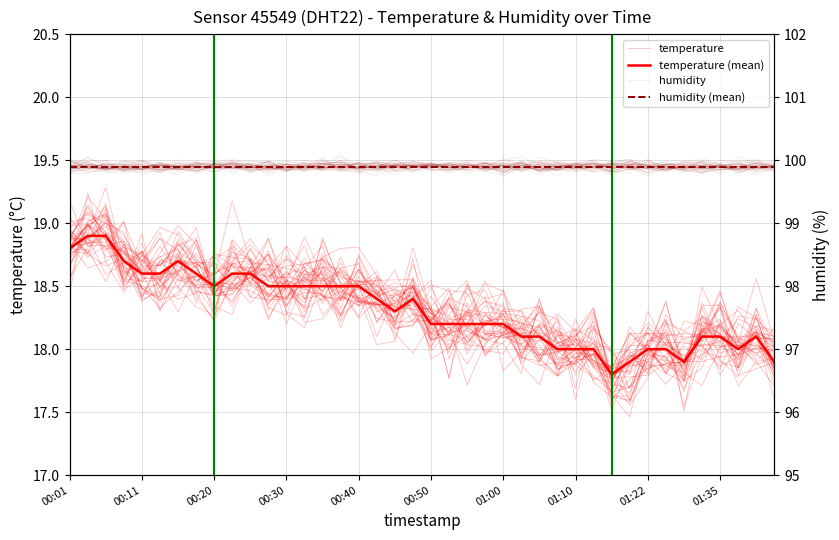

Which series ends up on top after the final intersection of humidity and humidity (mean)?

humidity (mean)